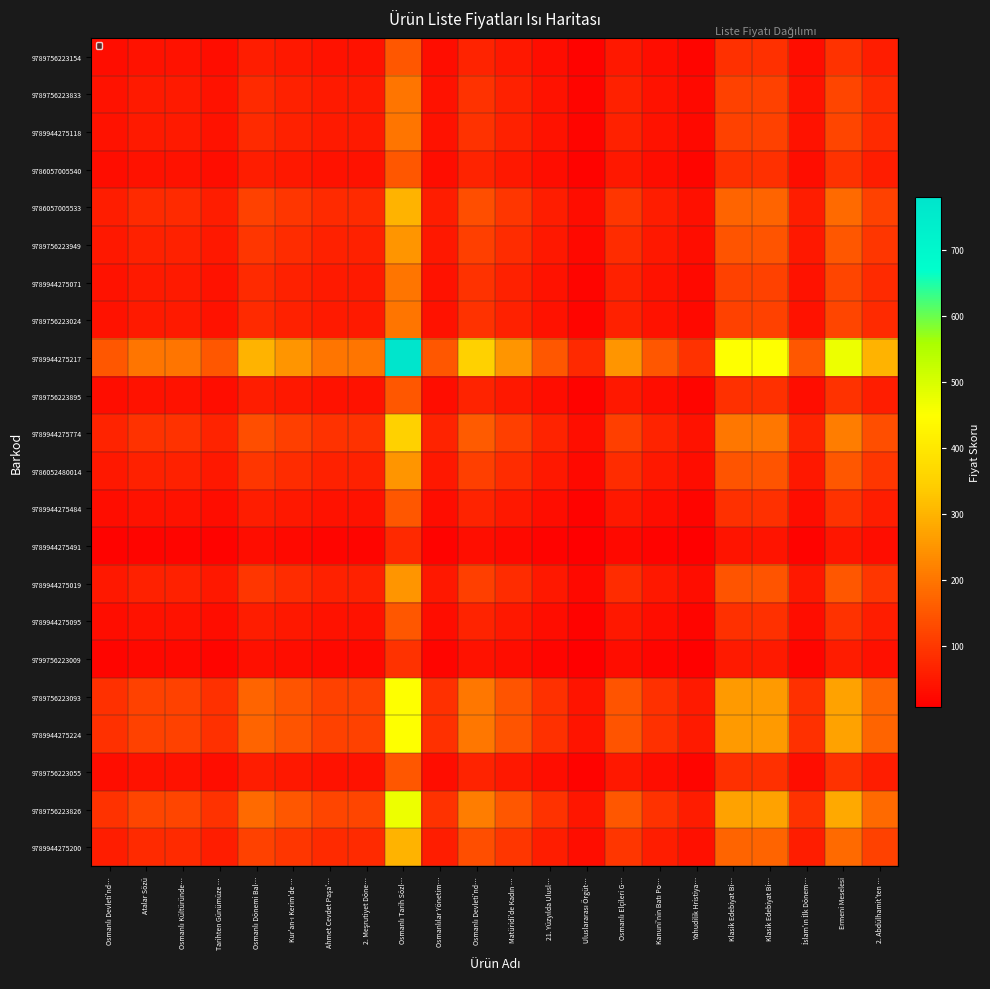

Which series changed the most between Ahmet Cevdet Paşa'… and İslam'ın İlk Dönem…?

9789944275217